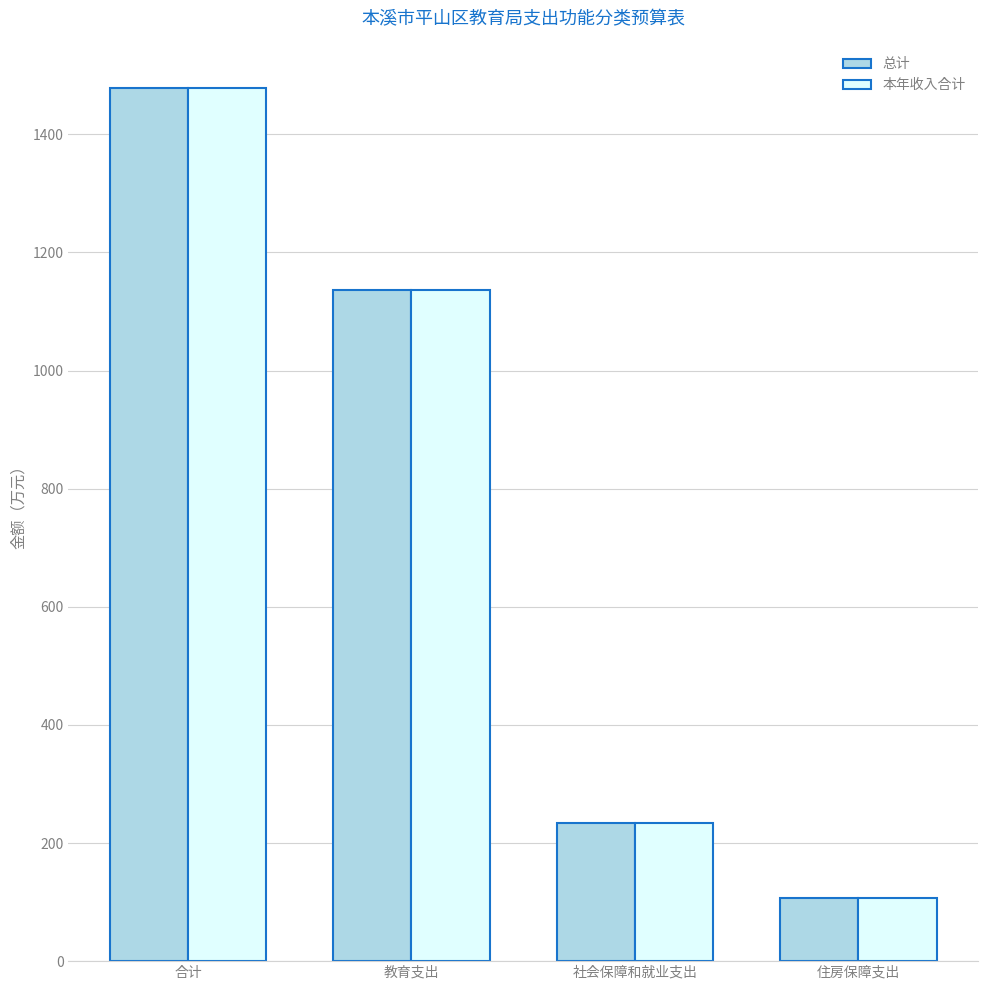

Does the chart contain stacked bars?

No